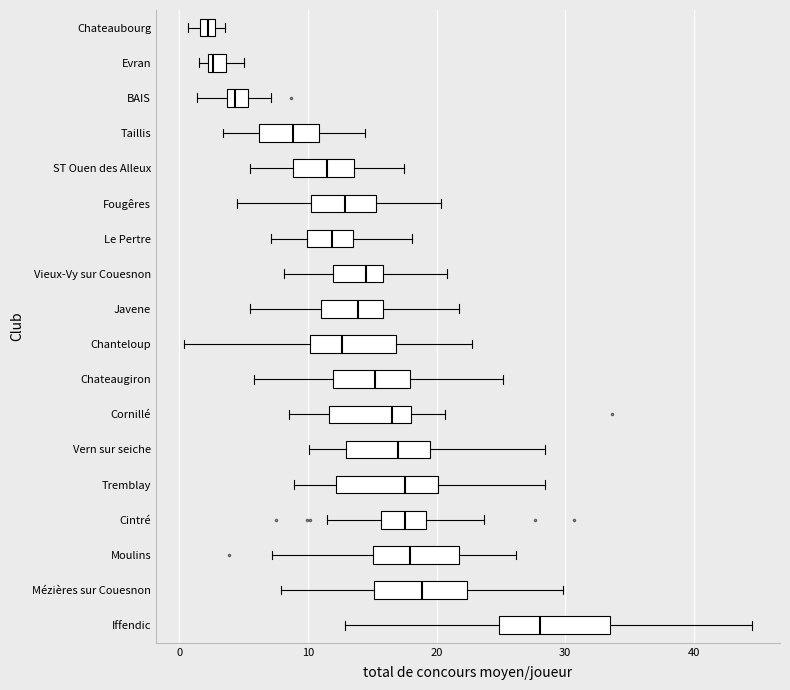

Where is the left edge of the box for Moulins on the x-axis? The values are not printed on the chart, so give them approximately, as read against the axis.

15